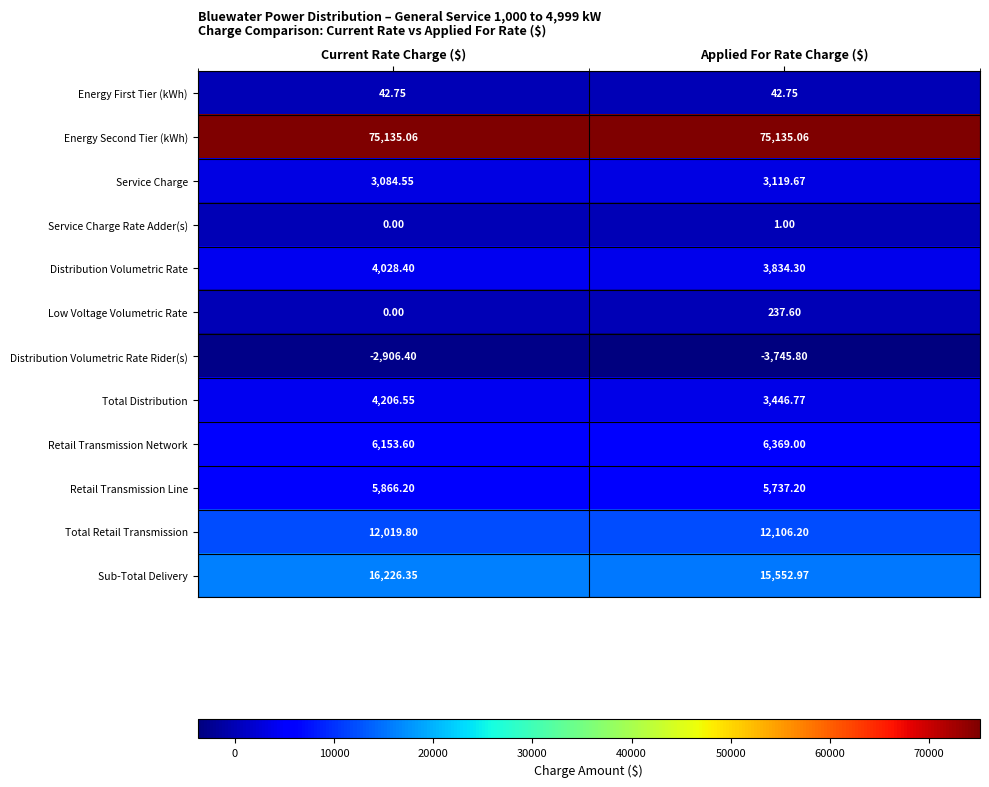

Which series has the widest spread of values?

Distribution Volumetric Rate Rider(s)